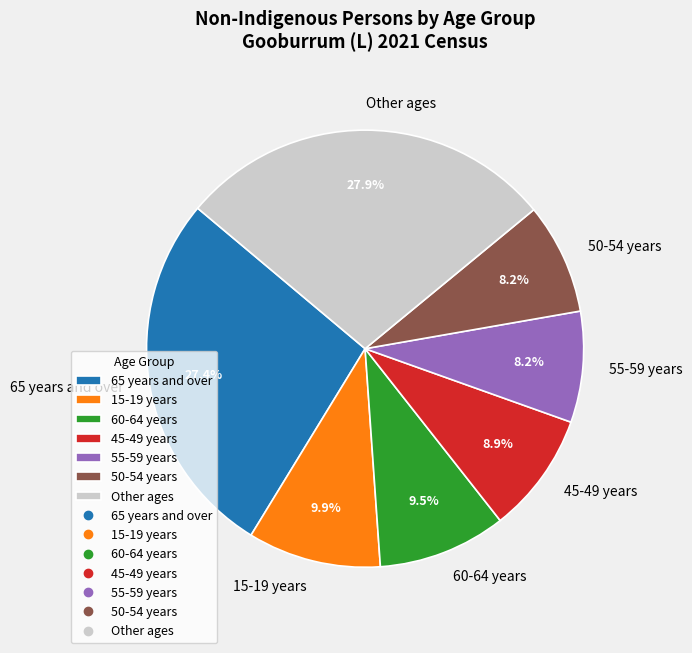

Which category has the biggest portion of the pie?

Other ages